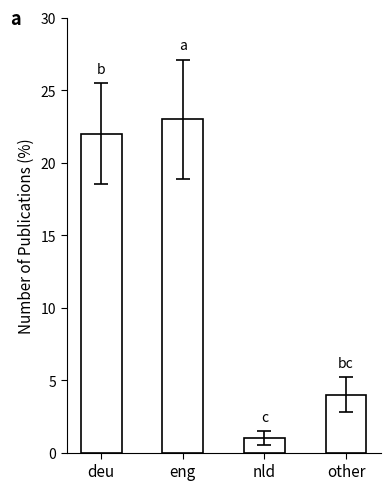

What is the difference between the values at nld and other?

3